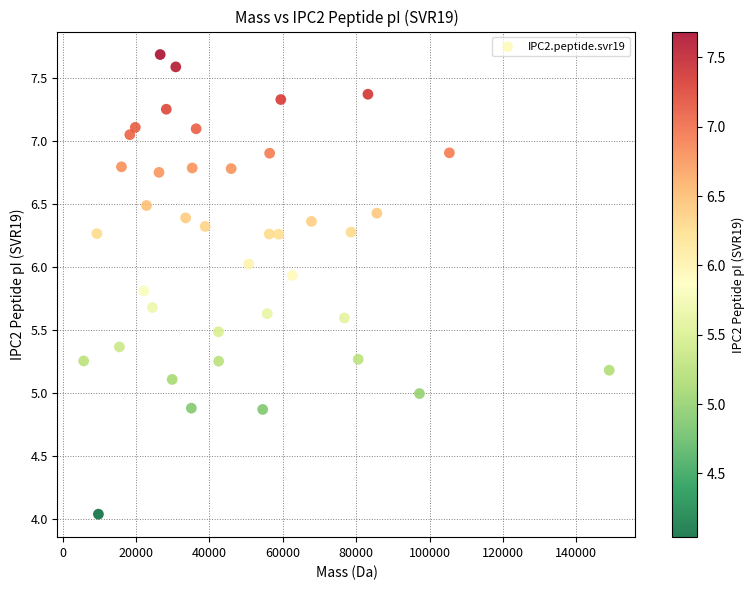

What is the range of Y values (max minus min)?

3.6